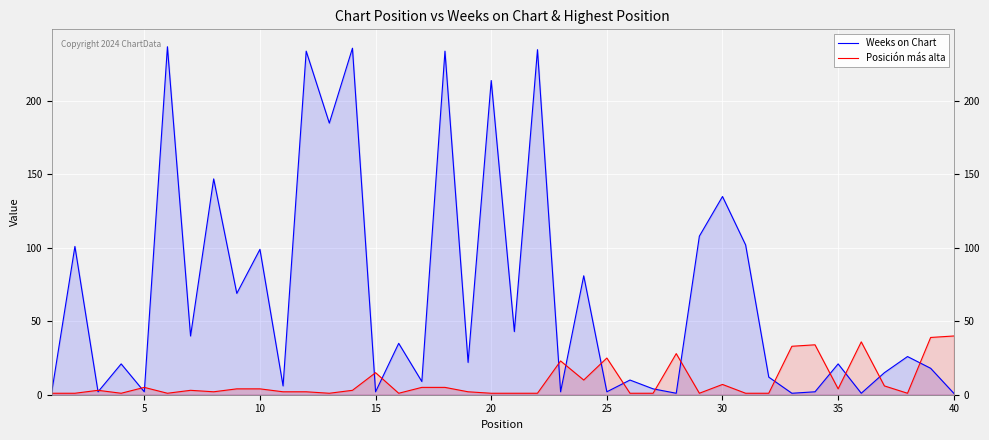

Which series has the widest spread of values?

Weeks on Chart